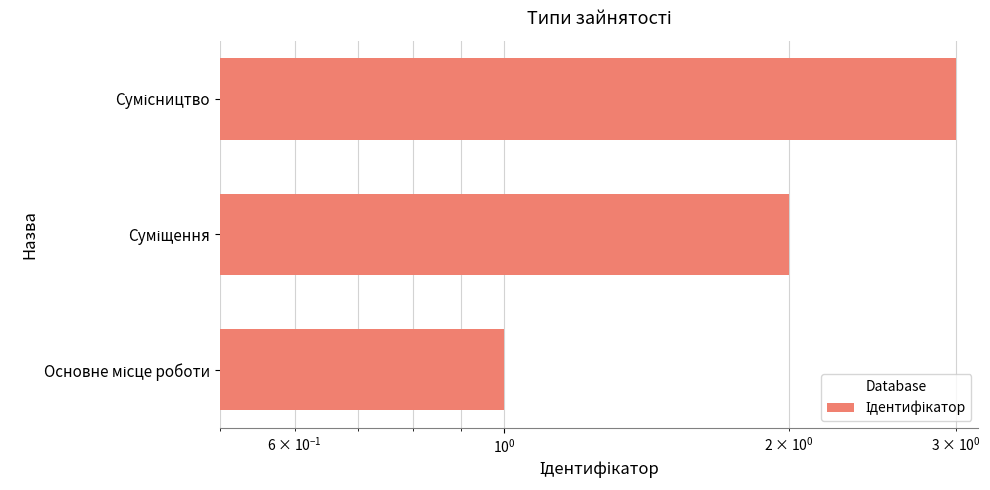

How many values exceed 2?

1